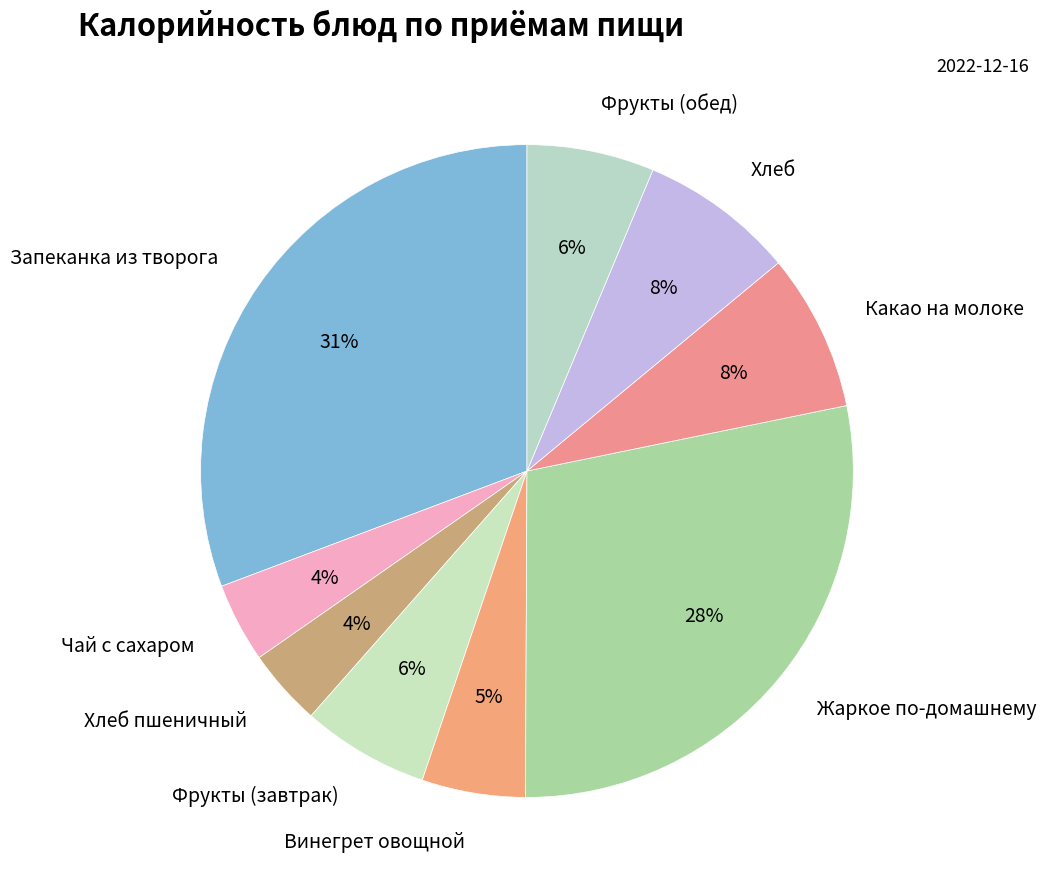

What percentage is the Какао на молоке slice, to the nearest percent?

8%